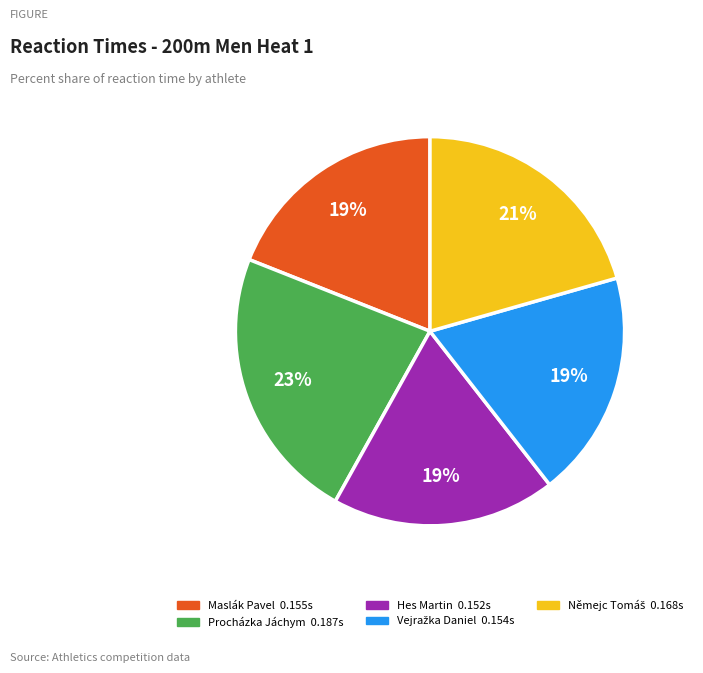

Which slice is the largest?

Procházka Jáchym